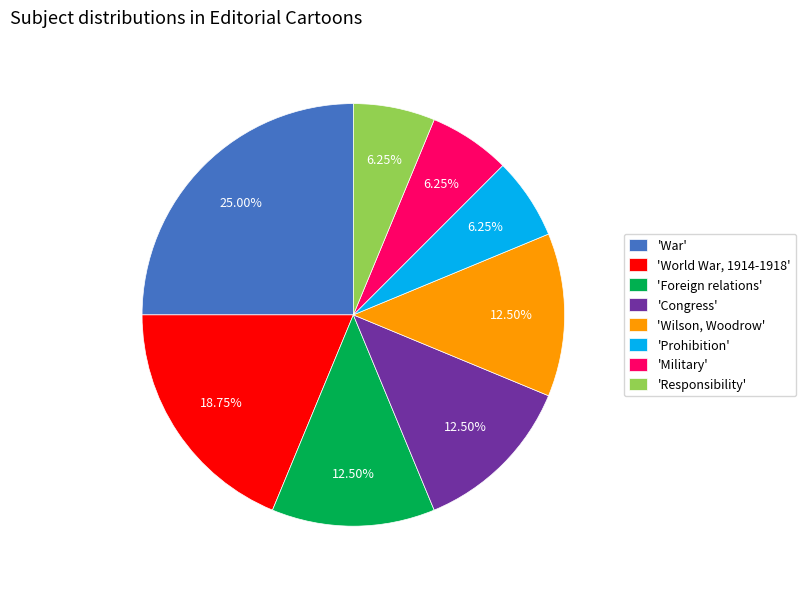

Is there any slice that represents more than half of the pie?

No